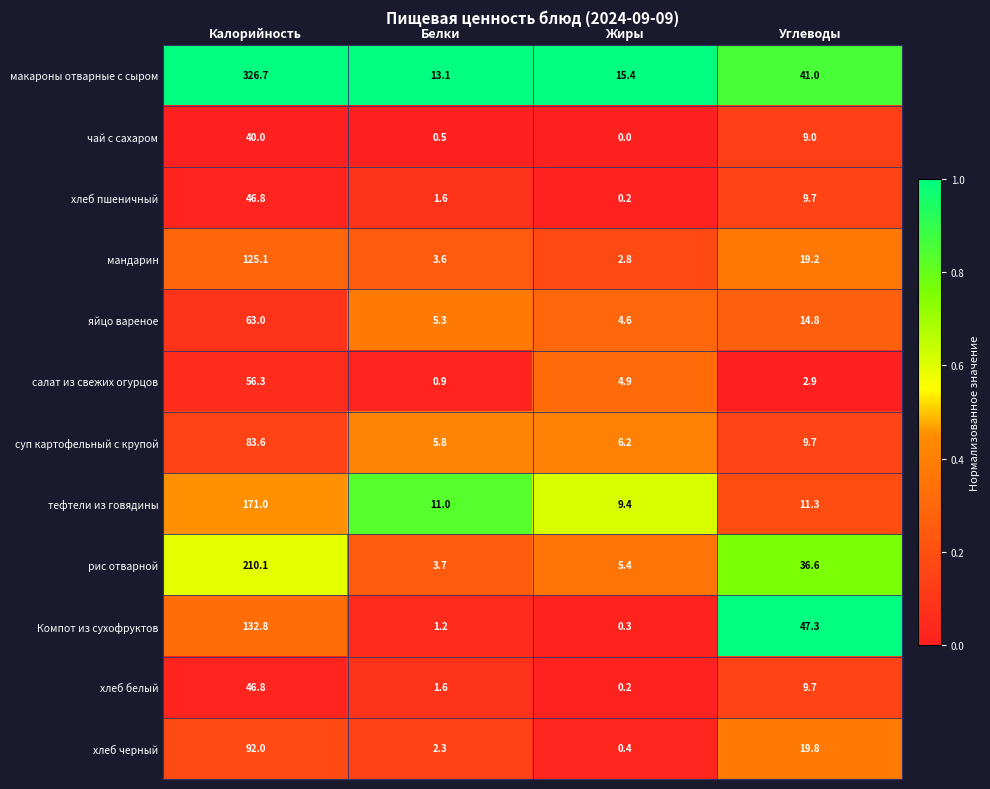

At which category does the chart reach its minimum across all series?

Жиры